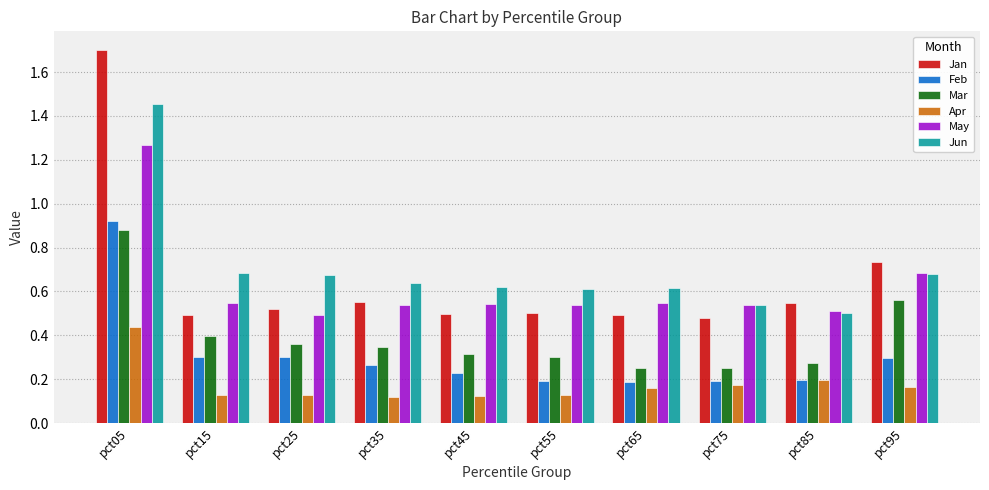

What is the sum of all Apr values?

1.8